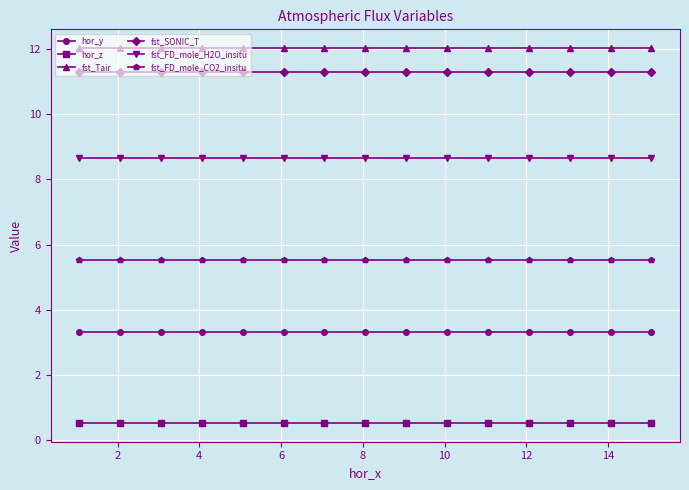

At how many categories does at least one series exceed 10?

15